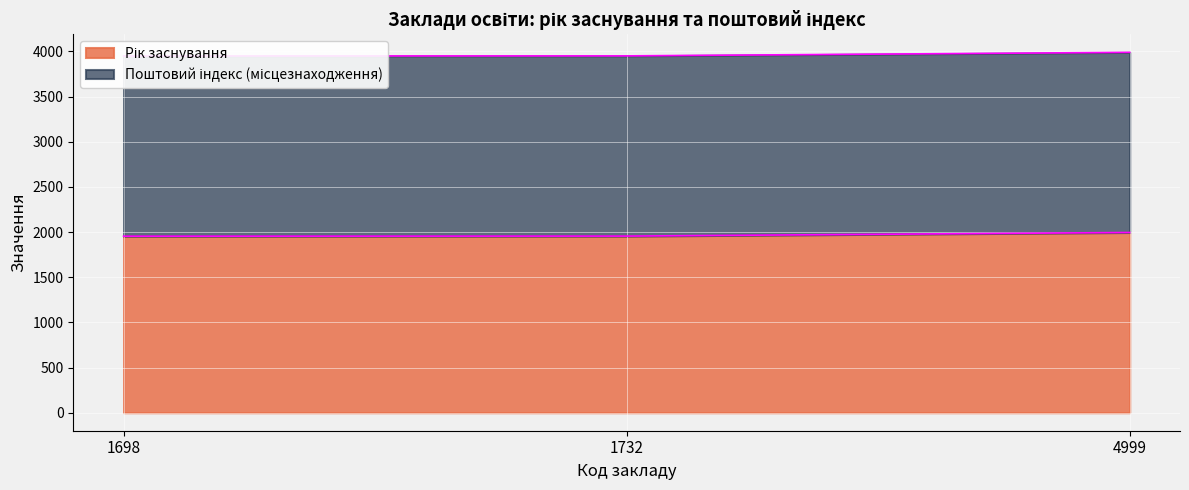

Between 1732 and 4999, which series saw the biggest shift?

Рік заснування